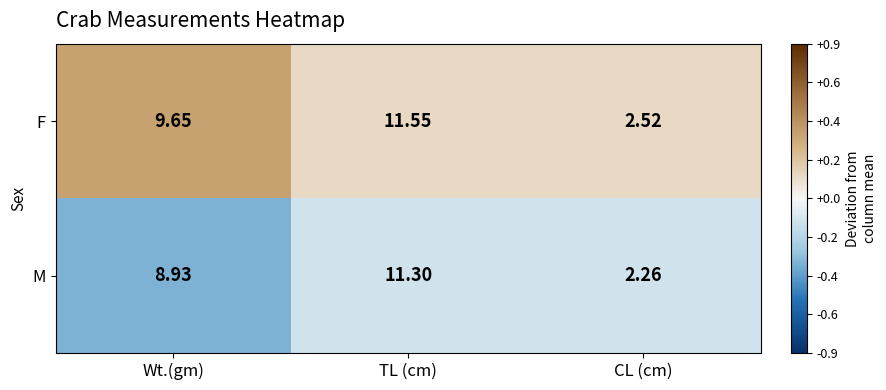

At which category is the sum across all series the highest?

TL (cm)